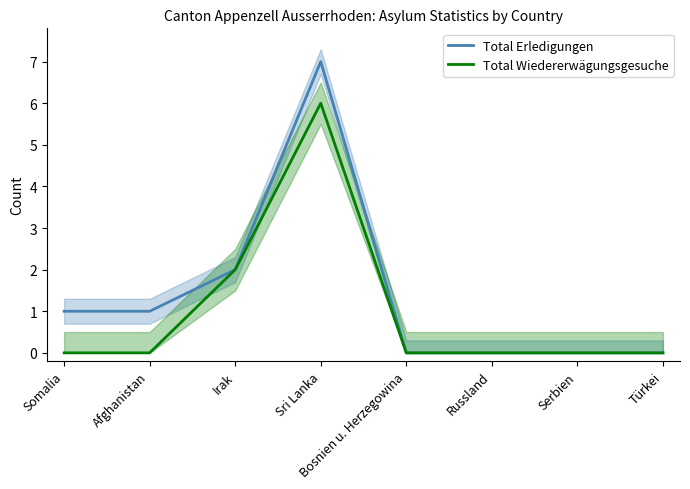

What is the label of the 1st point from the right?

Türkei